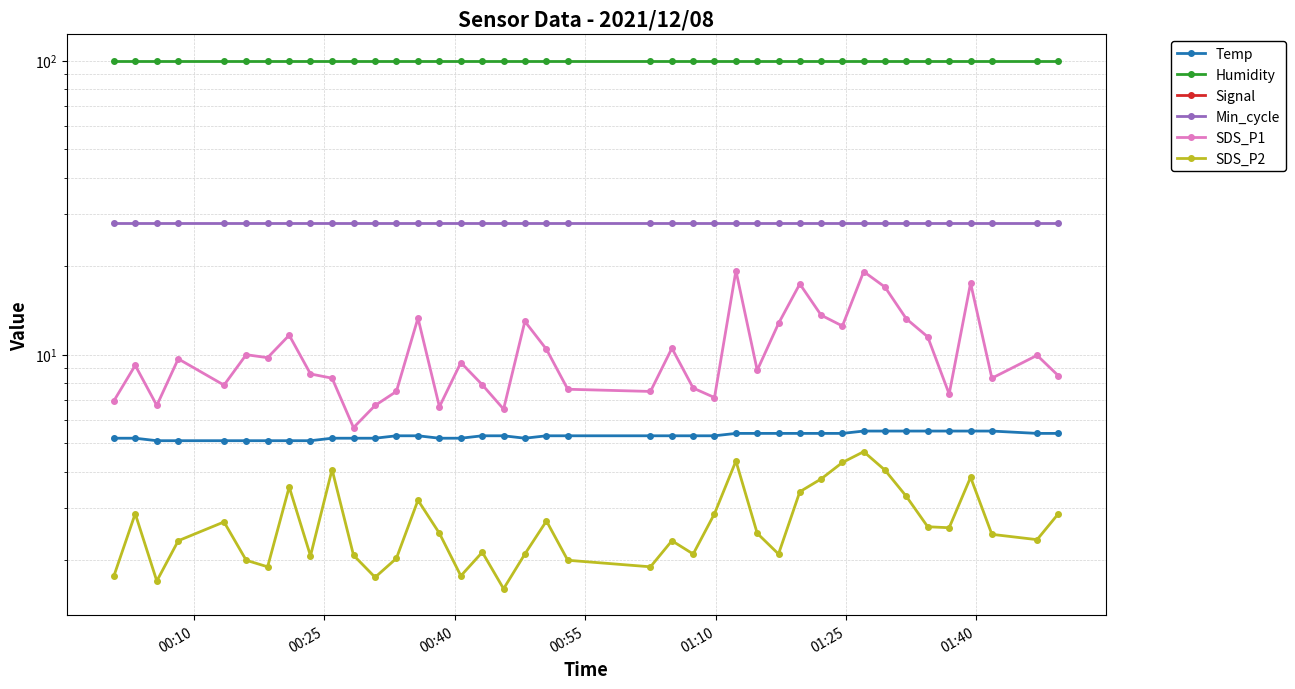

Rank the series at 01:10 from lowest to highest value.

Signal, SDS_P2, Temp, SDS_P1, Min_cycle, Humidity